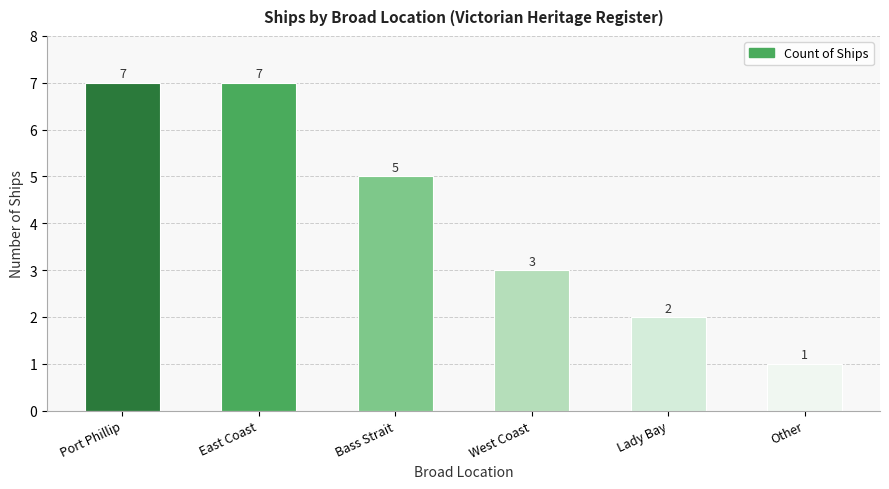

Which category has the lowest value across all series?

Other